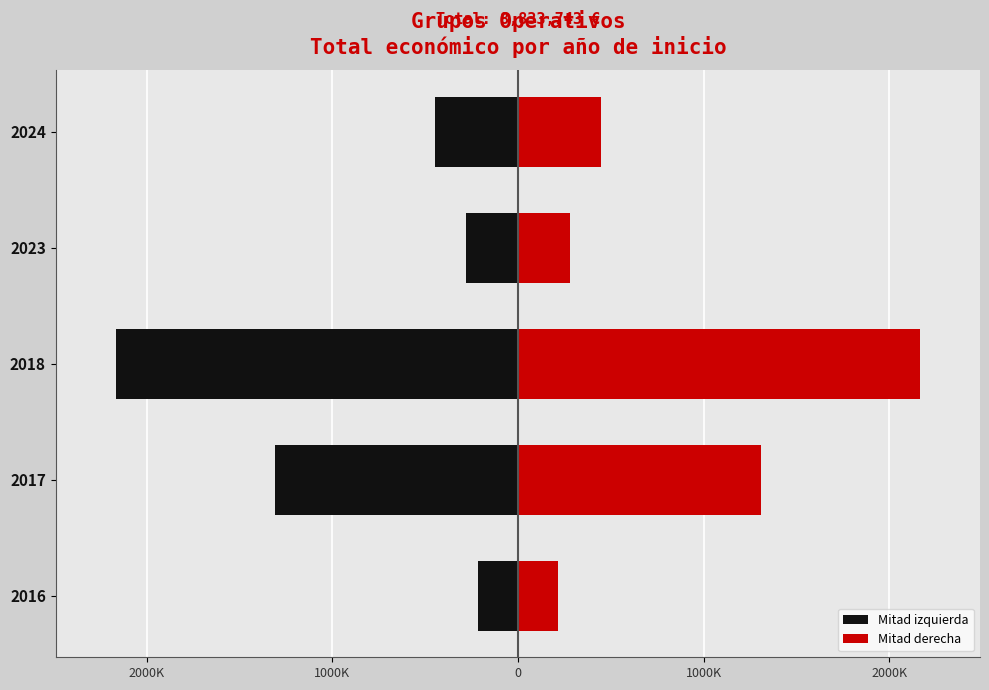

Rank the series by their average value, from lowest to highest.

Mitad izquierda, Mitad derecha